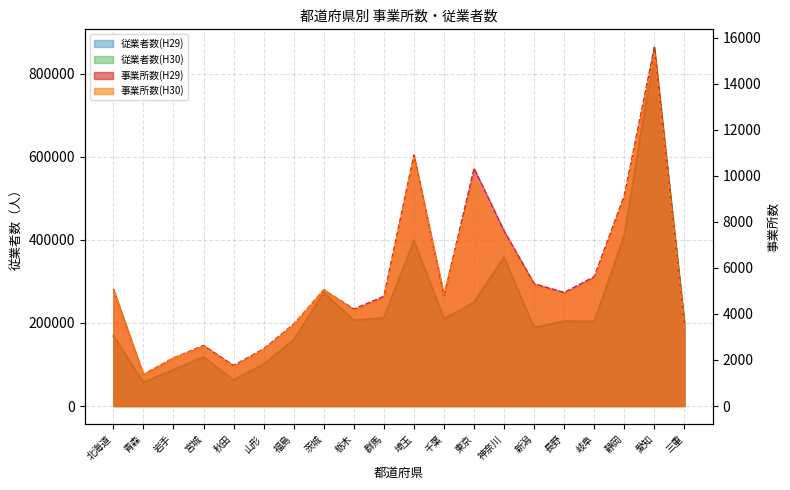

How many data points in 従業者数(H30) are less than 204917?

10